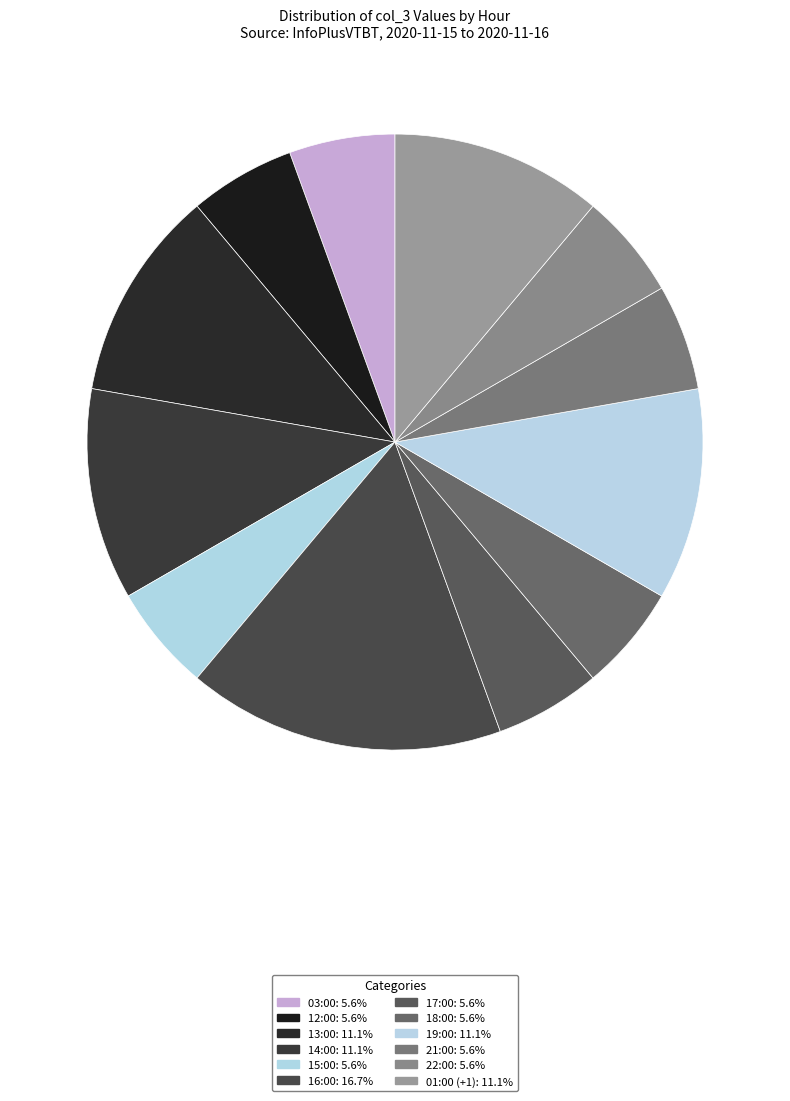

How many segments does this pie chart have?

12